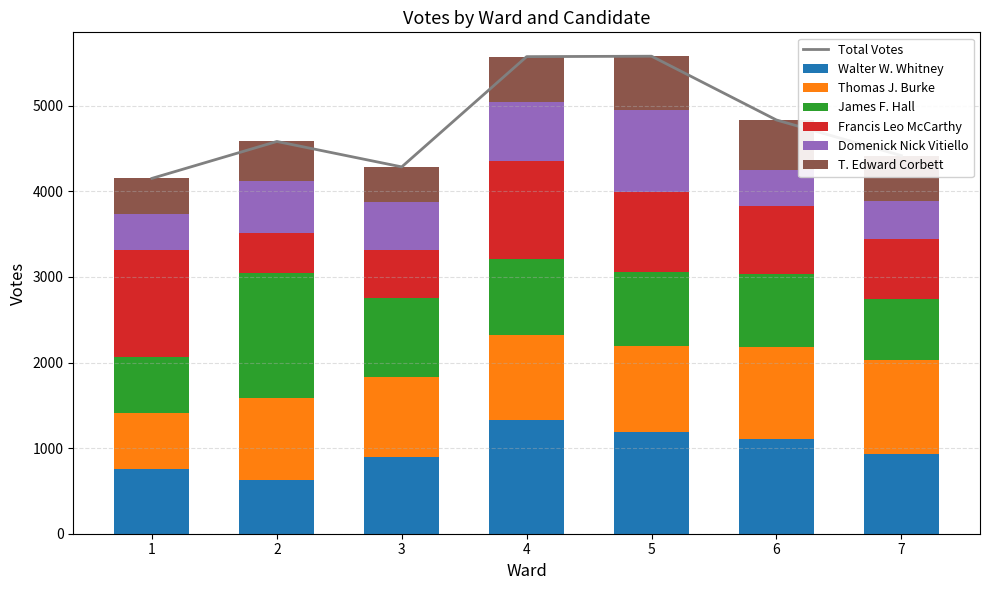

How many bars are there in each group?

6